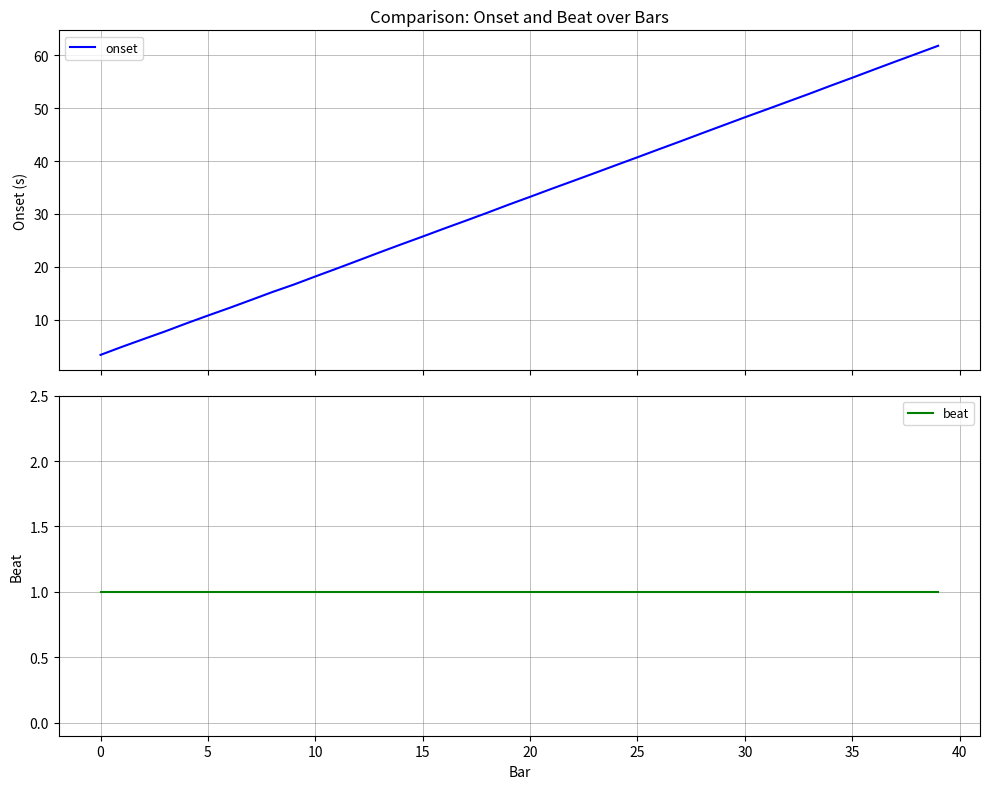

What is the maximum value for onset?

61.8